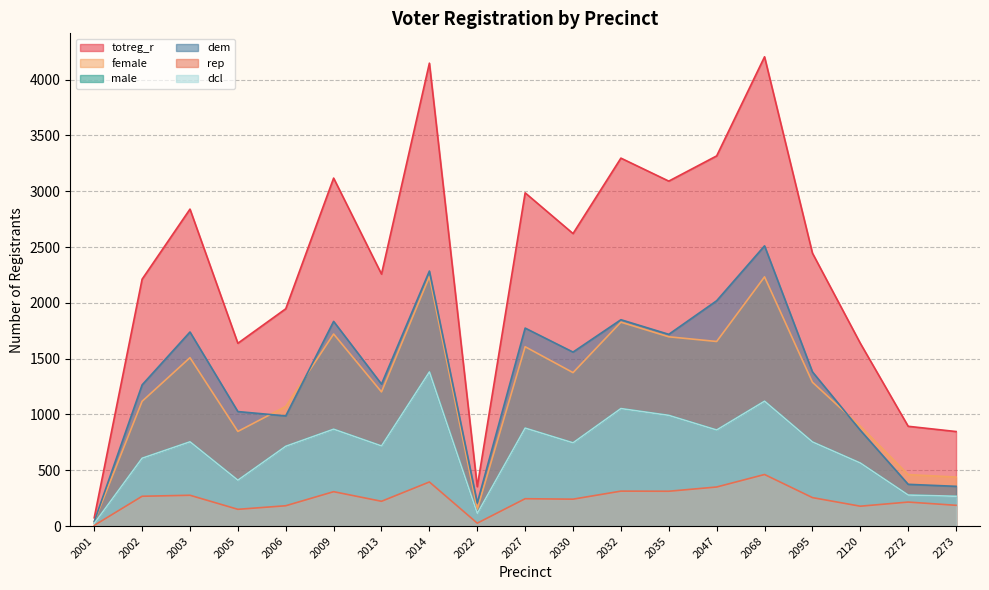

What is the average value of the male series?

690